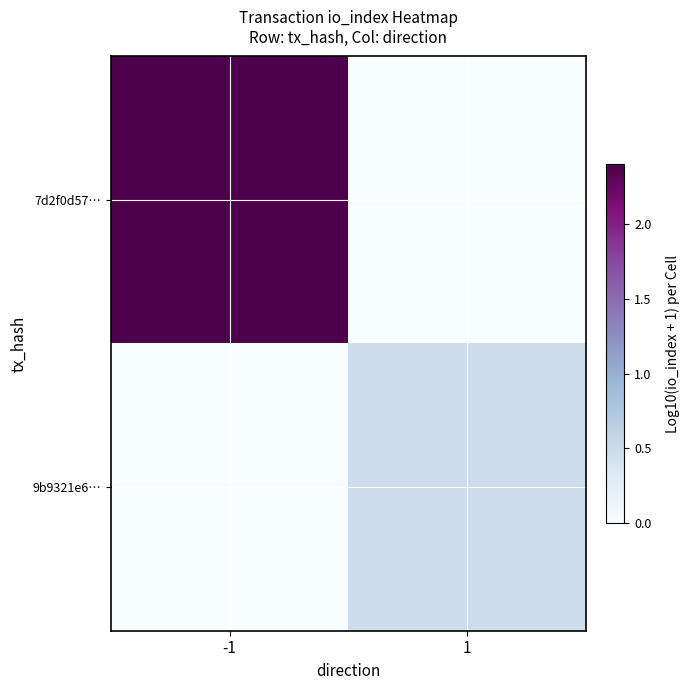

Between -1 and 1, which series saw the biggest shift?

7d2f0d57…